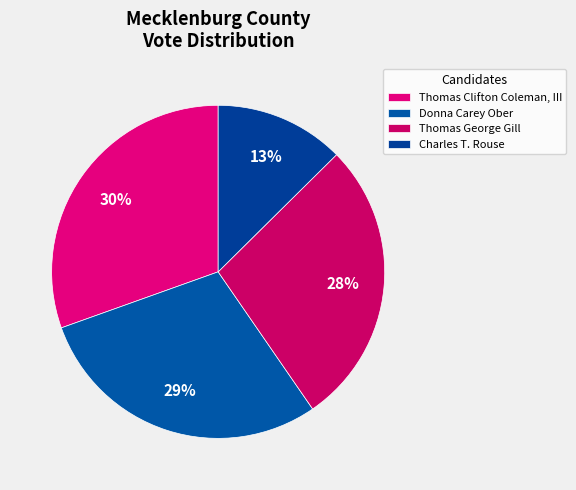

To the nearest percent, what is the average slice percentage?

25%